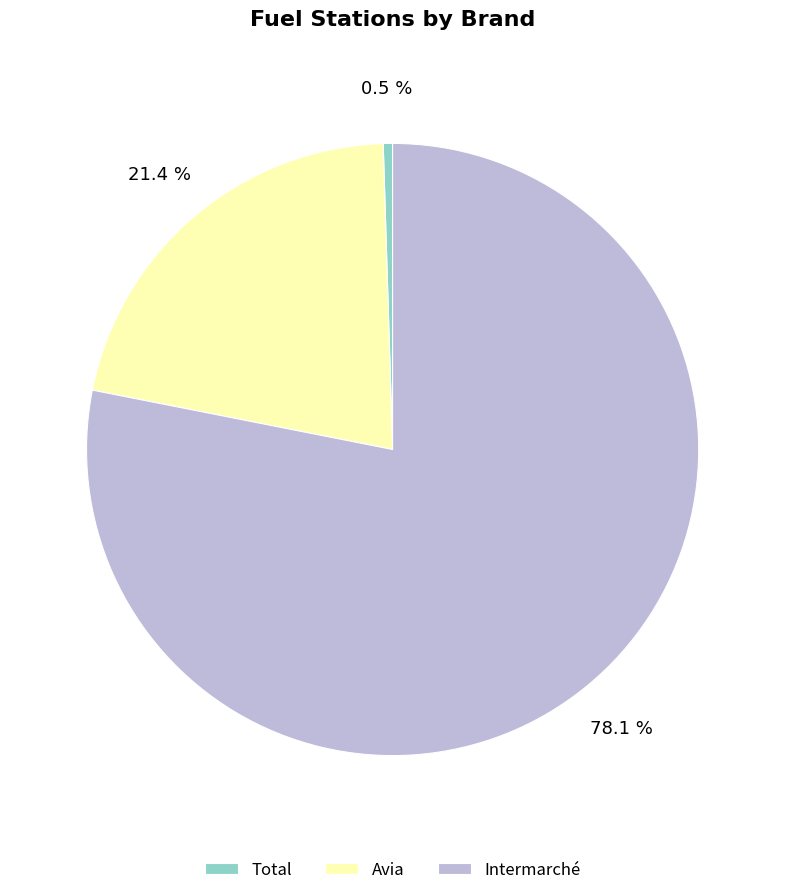

Do Avia and Intermarché together represent more than half of the pie?

Yes